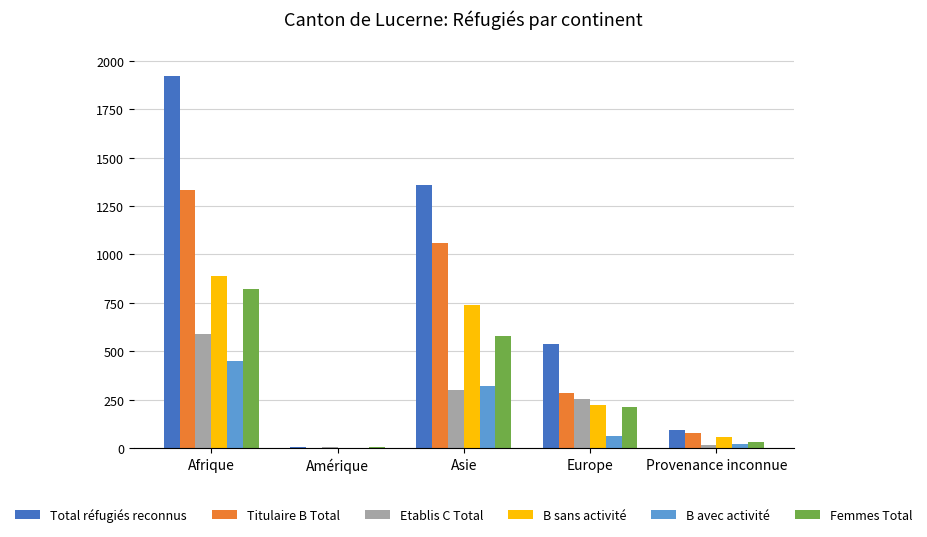

What is the sum of the B avec activité values at Provenance inconnue and Asie?

340